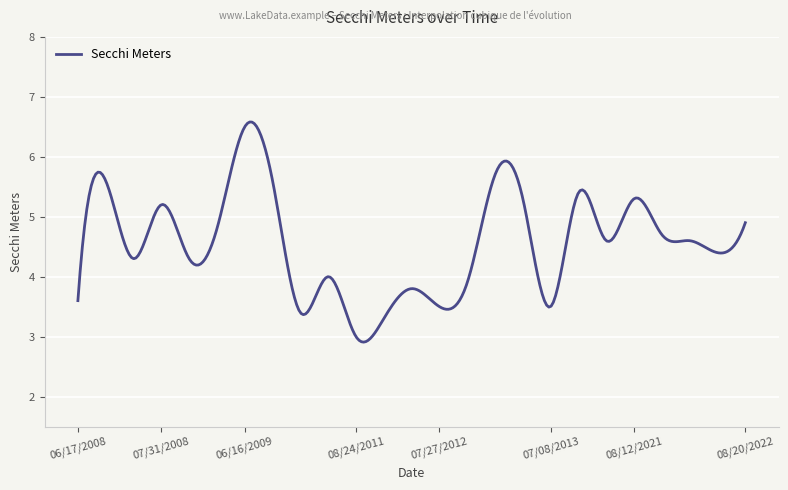

True or false: there are more than 2 points higher than both neighbors.

True